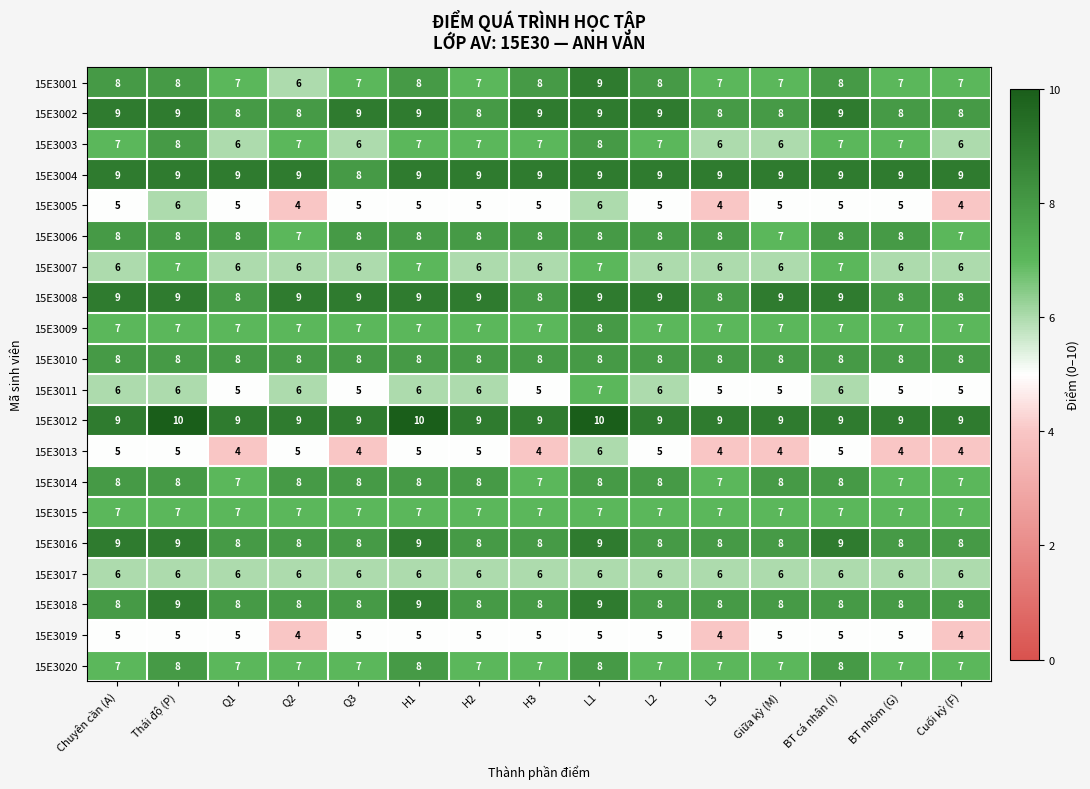

Which series has the largest range (max minus min)?

15E3001